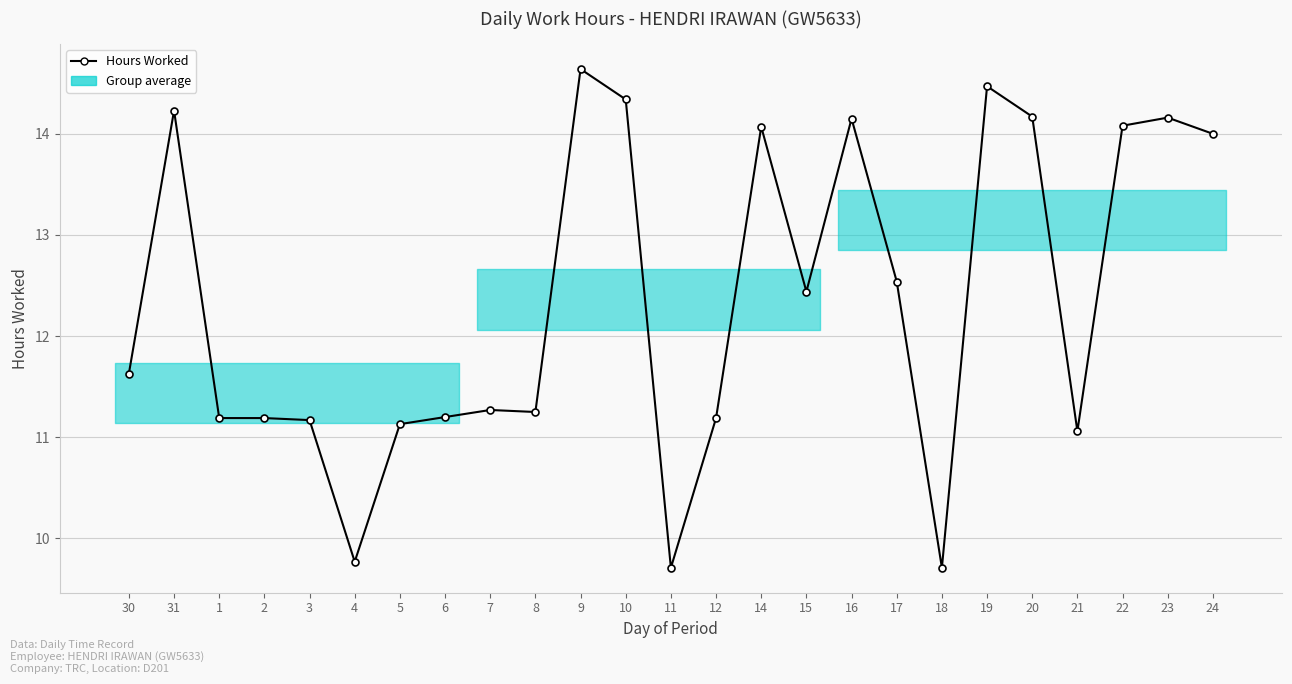

Between 10 and 8, which is larger?

10